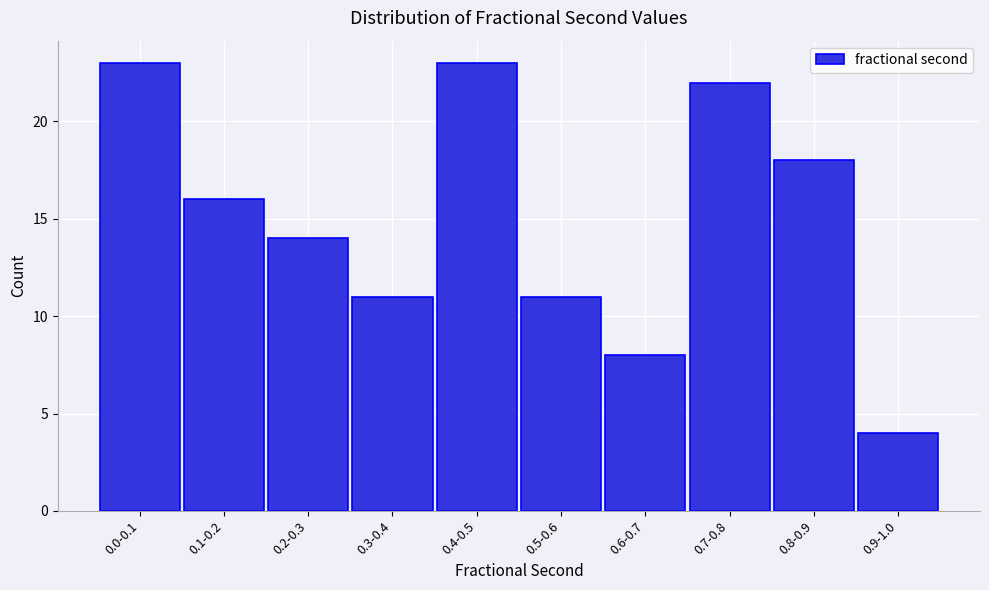

Reading left to right, list all the values displayed in this chart.

0.0-0.1=23	0.1-0.2=16	0.2-0.3=14	0.3-0.4=11	0.4-0.5=23	0.5-0.6=11	0.6-0.7=8	0.7-0.8=22	0.8-0.9=18	0.9-1.0=4